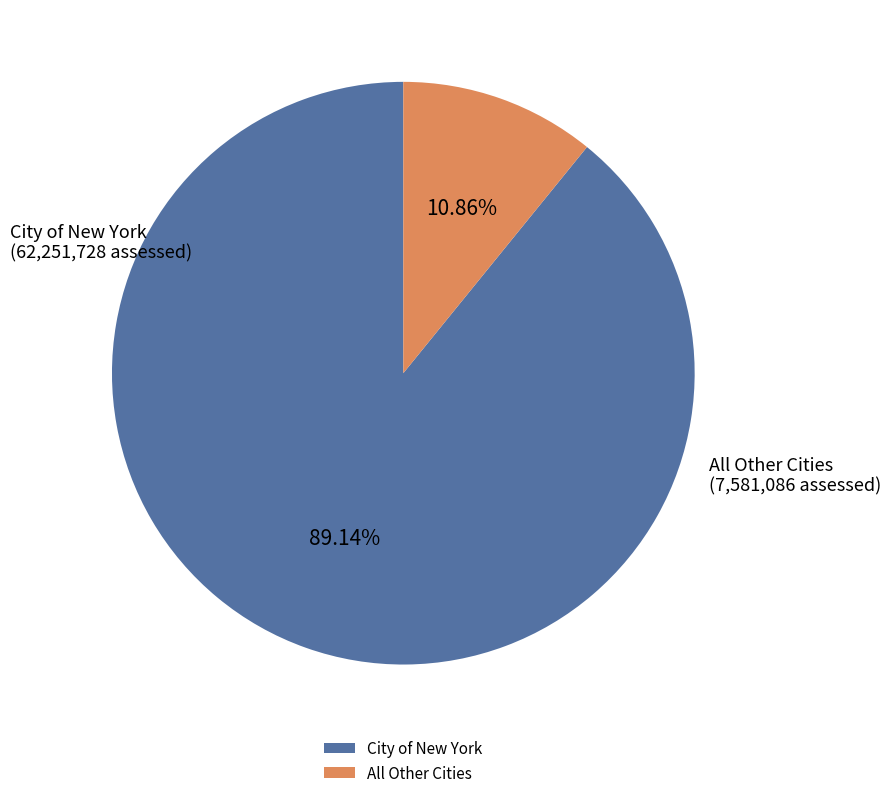

Is City of New York the majority of the pie?

Yes